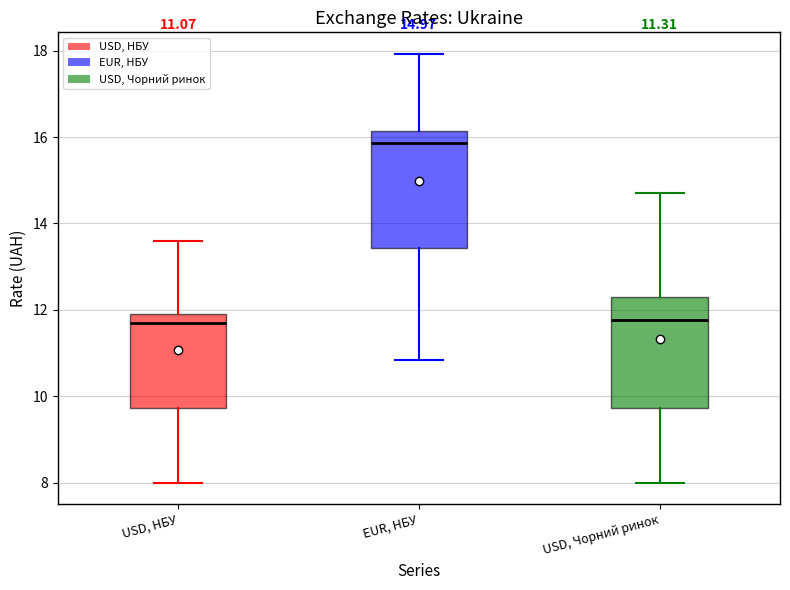

Which box's median line is the highest?

EUR, НБУ